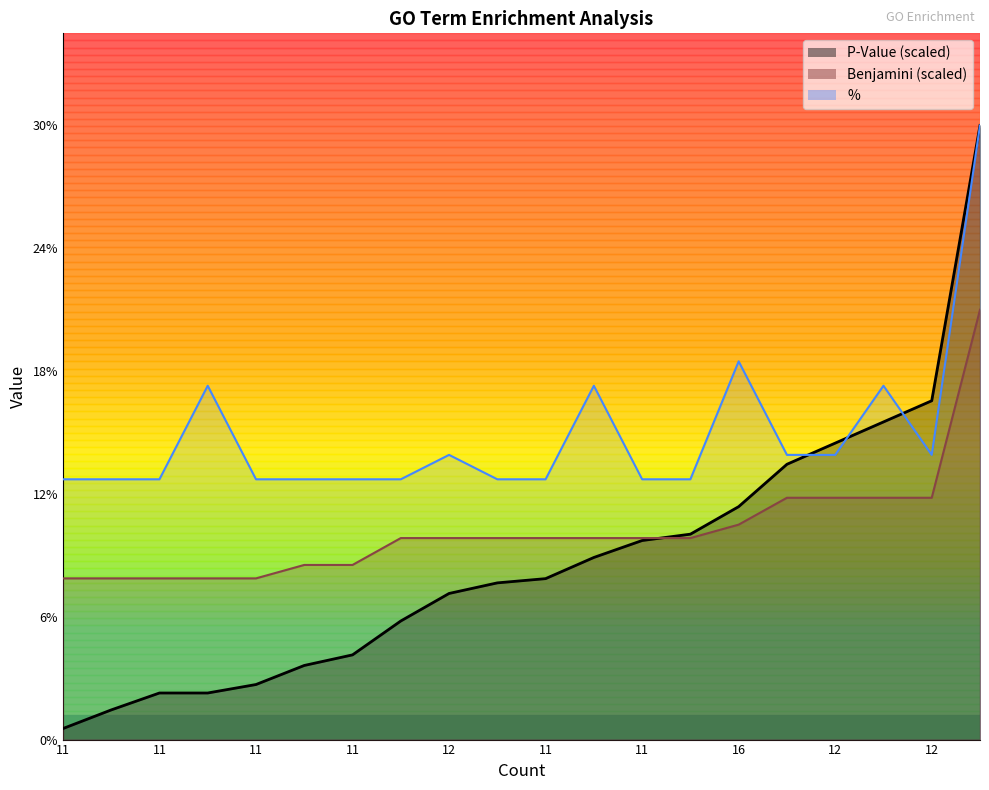

At 11, list the series in order from largest to smallest.

Percent, Benjamini, P-Value